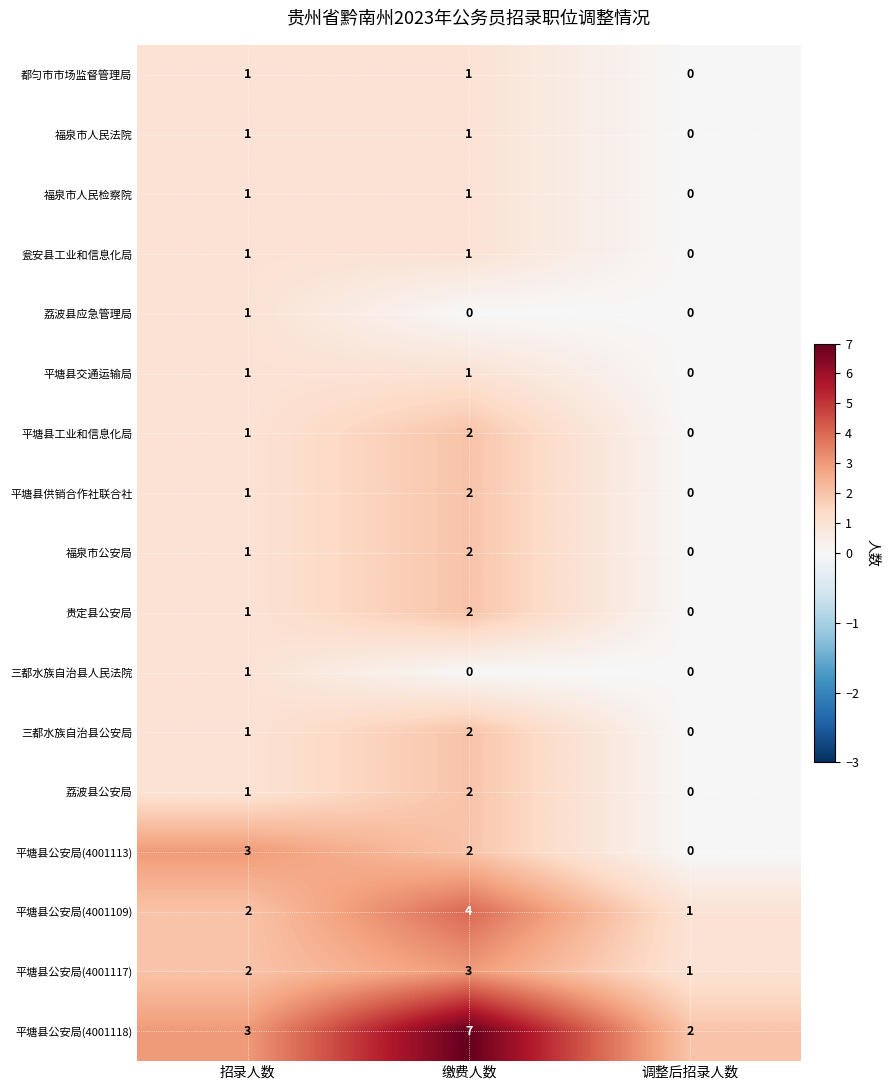

How many distinct data groups are displayed?

17